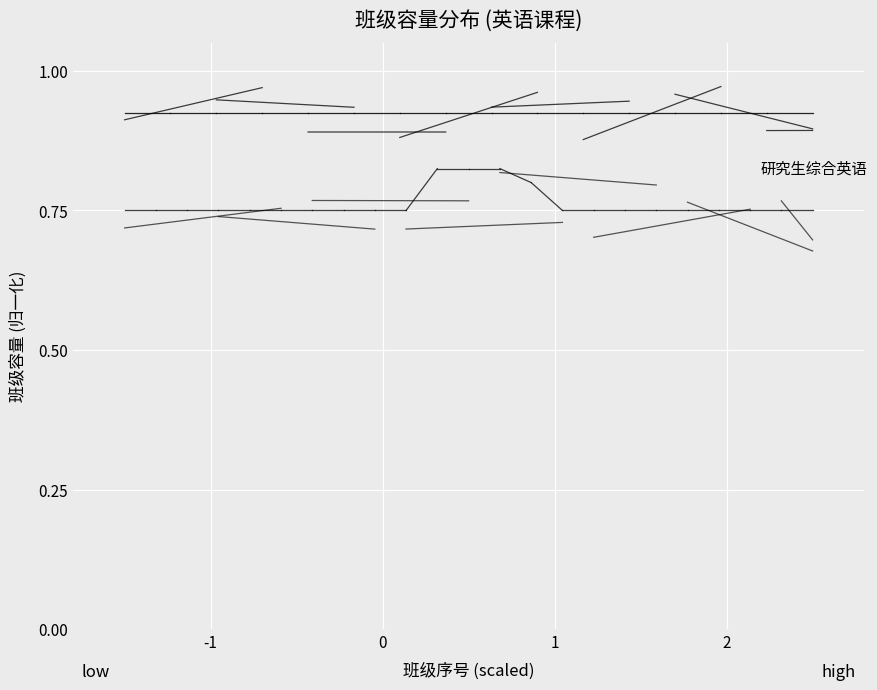

What is the value of the 研究生综合英语 point at the 1st from the left?

0.8